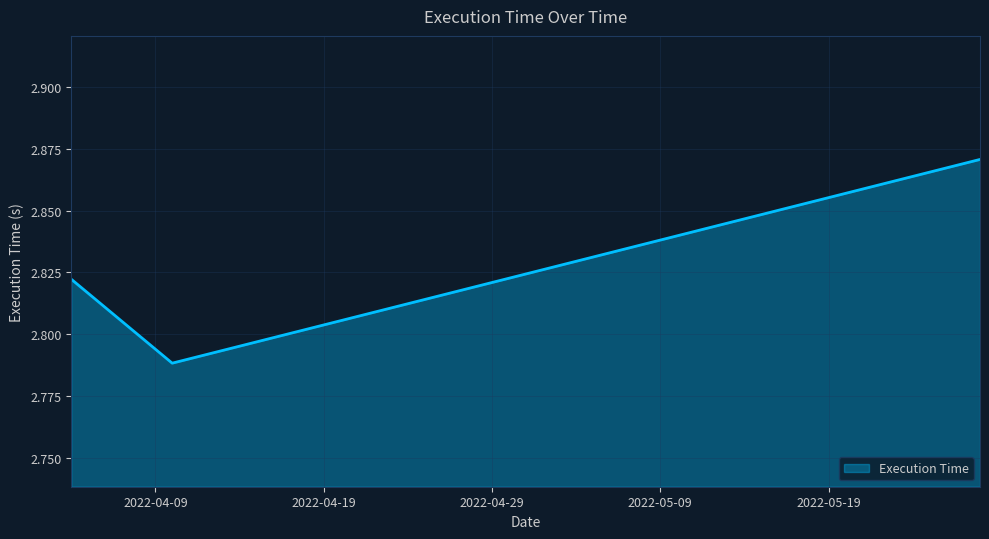

How many values are between 2 and 3?

3